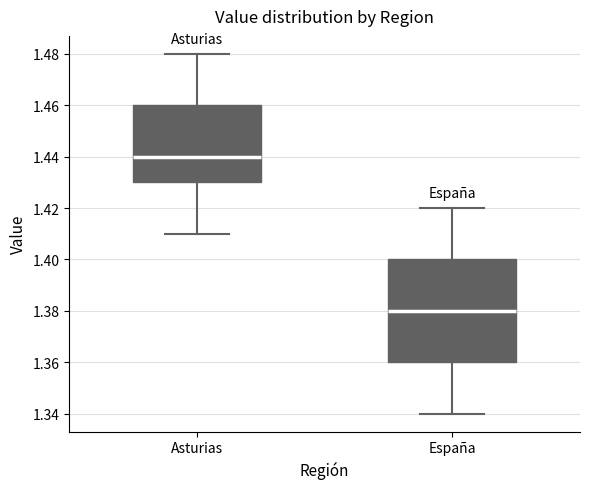

Reading left to right, transcribe this box plot: for each box, give where its median line is, the range the box spans, and where its two whiskers end, as read against the y-axis. The values are not printed on the chart, so give them approximately, as read against the axis.

Asturias: median 1.44, box 1.43 to 1.46, whiskers 1.41 to 1.48
España: median 1.38, box 1.36 to 1.40, whiskers 1.34 to 1.42